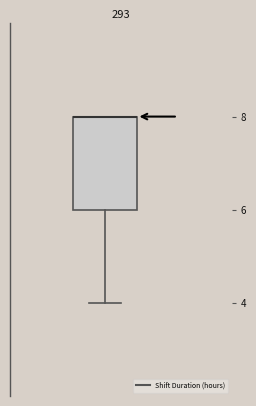

Where is the lower edge of the box on the y-axis? The values are not printed on the chart, so give them approximately, as read against the axis.

6